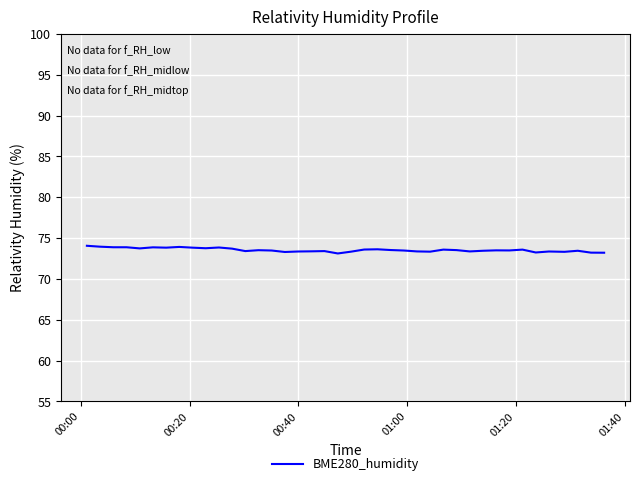

Count the number of data series in this chart.

1